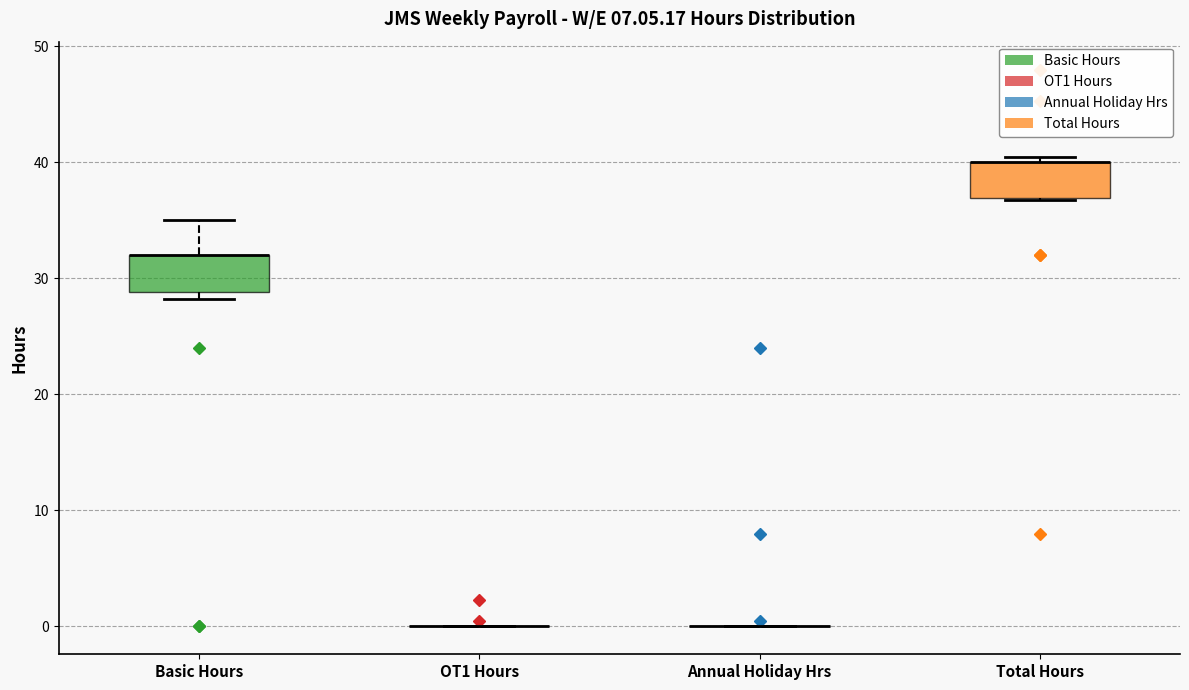

Reading left to right, transcribe this box plot: for each box, give where its median line is, the range the box spans, and where its two whiskers end, as read against the y-axis. The values are not printed on the chart, so give them approximately, as read against the axis.

Basic Hours: median 32 (drawn on the box's upper edge), box 29 to 32, whiskers 28 to 35
OT1 Hours: box collapsed to a line at 0, whiskers 0 to 0
Annual Holiday Hrs: box collapsed to a line at 0, whiskers 0 to 0
Total Hours: median 40 (drawn on the box's upper edge), box 37 to 40, whiskers 37 to 41